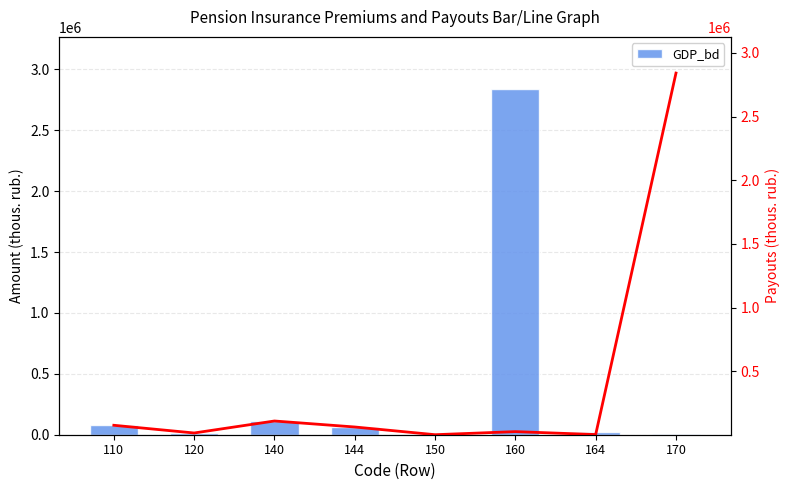

Which has a higher value, 170 or 140?

140